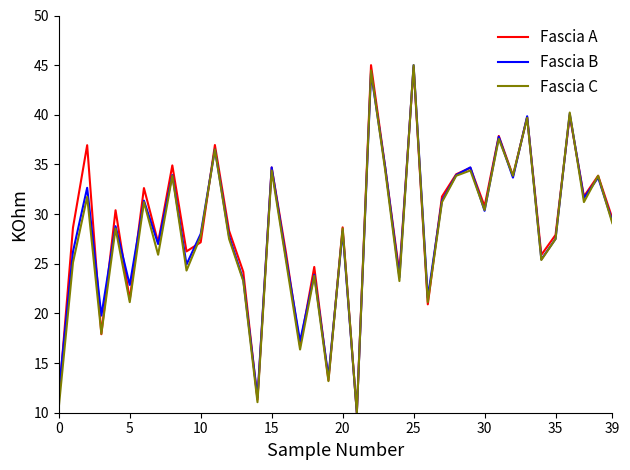

What is the highest value of the Fascia B series?

45.0